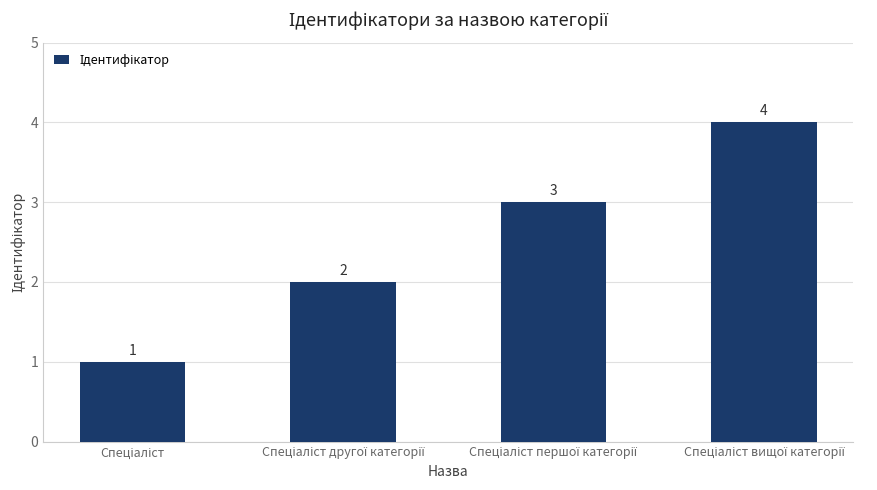

What is the value of the 1st bar from the left?

1